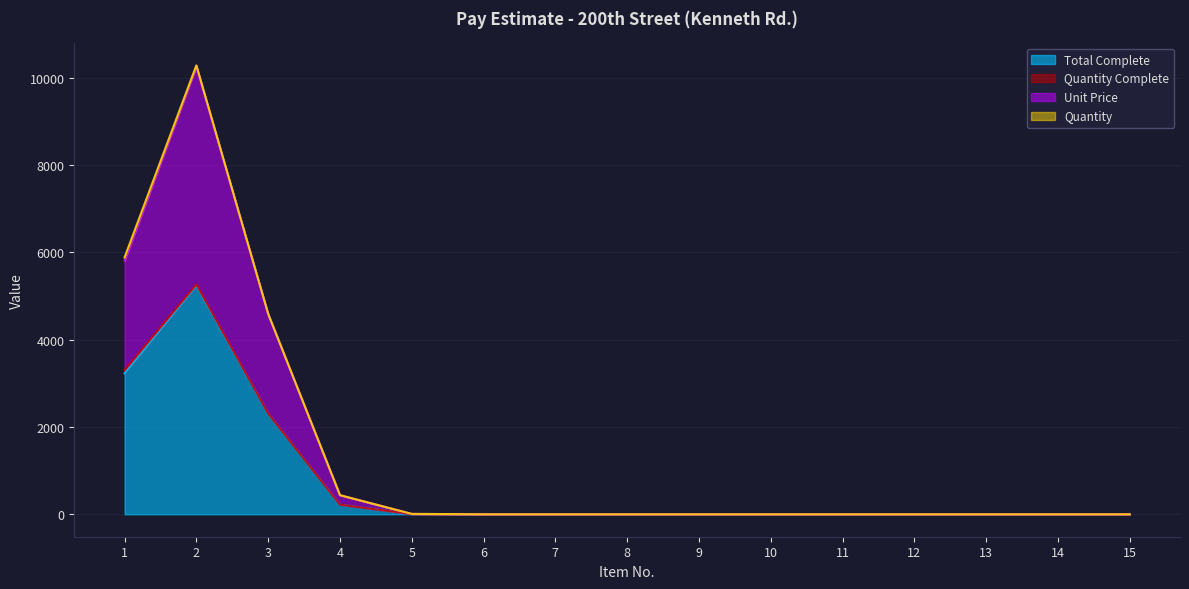

What is the difference between the maximum and minimum values in the Quantity Complete series?

100